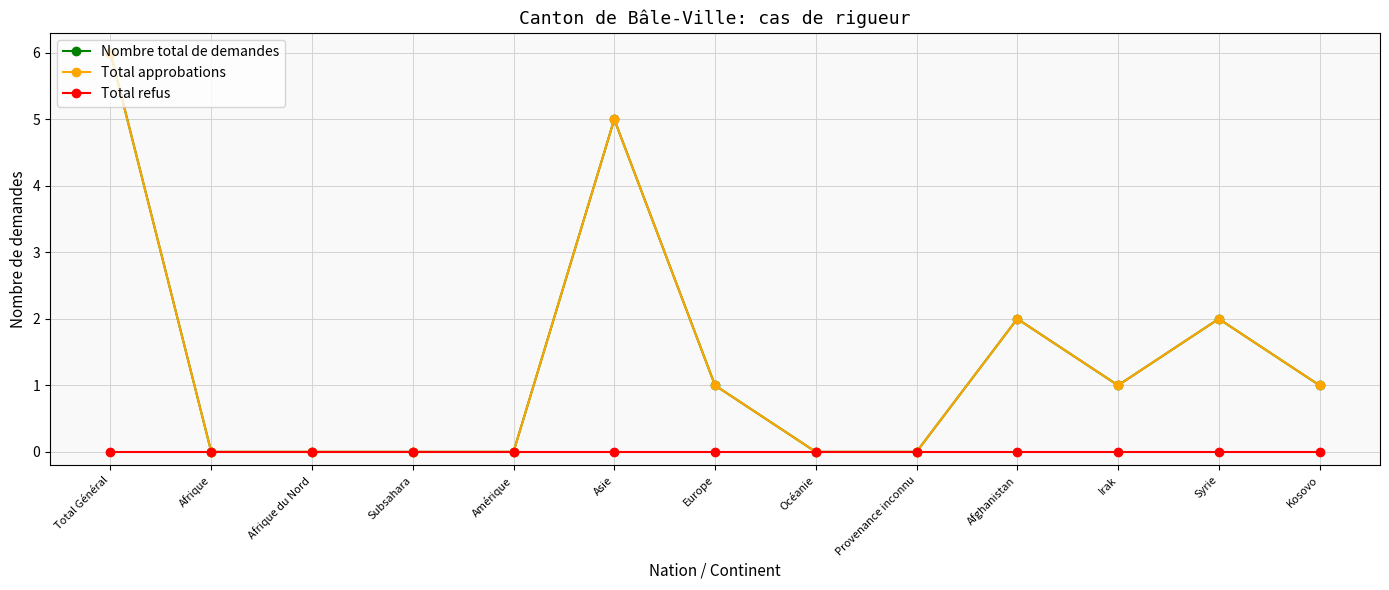

Does the chart have visible grid lines?

Yes